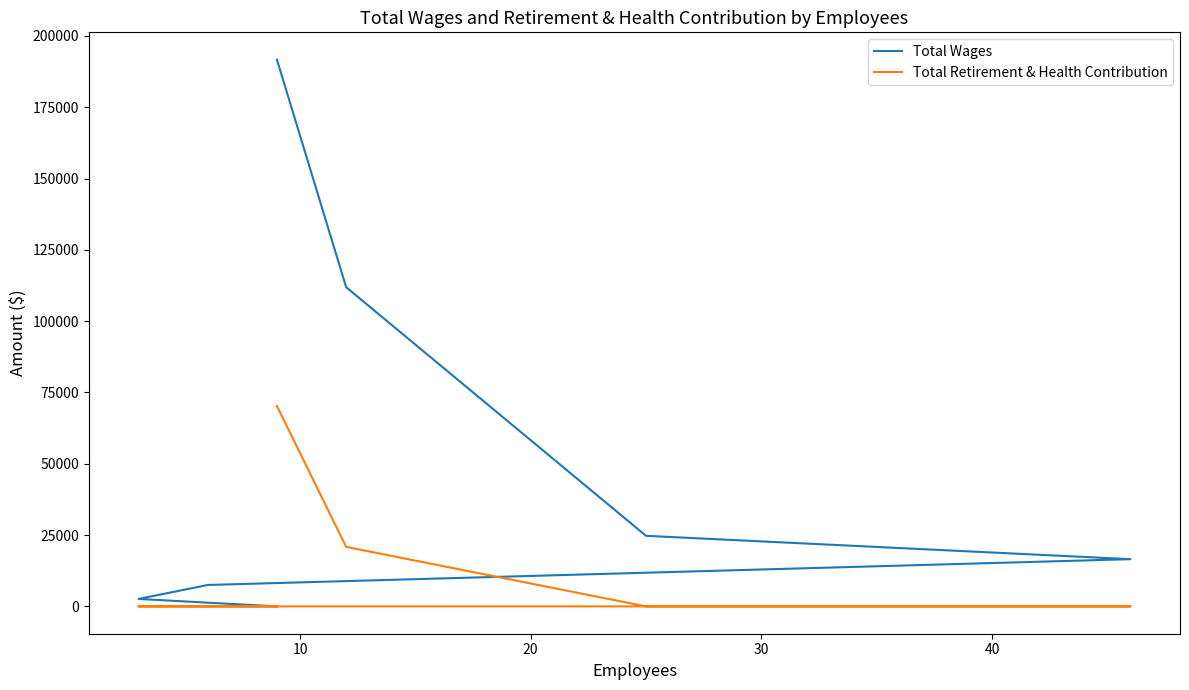

Which series changed the most between 10 and 20?

Total Wages